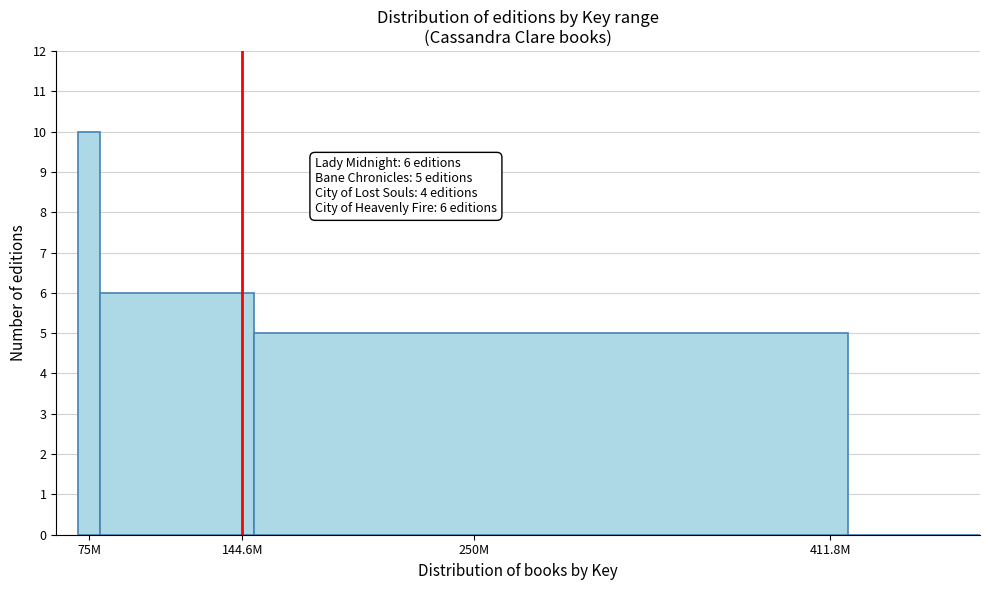

Reading left to right, extract all data points from this chart.

75M=10	144.6M=6	250M=5	411.8M=0